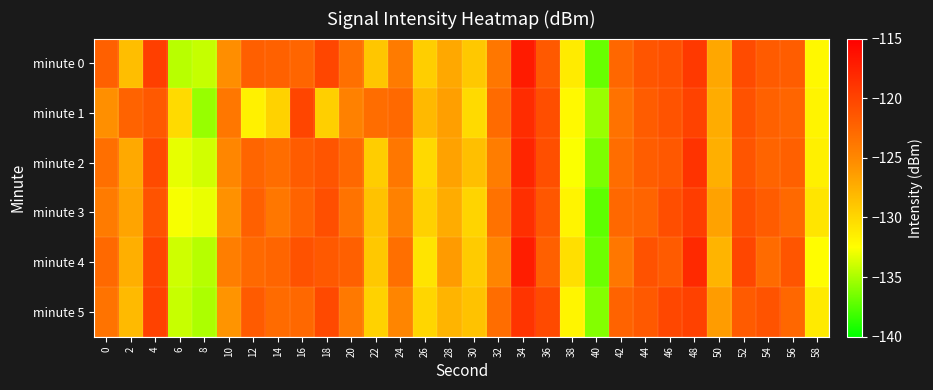

Rank the series by their maximum value, from lowest to highest.

minute 5, minute 3, minute 1, minute 2, minute 4, minute 0